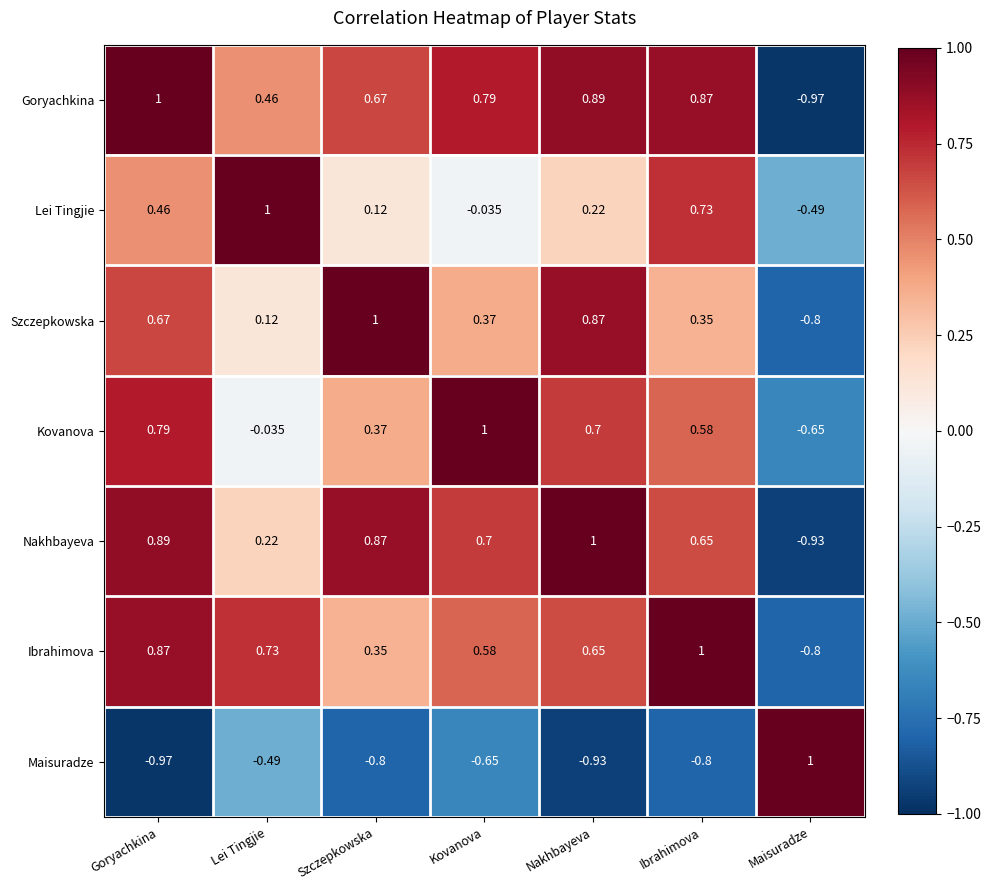

What is the difference between the highest and lowest values at Maisuradze?

2.0